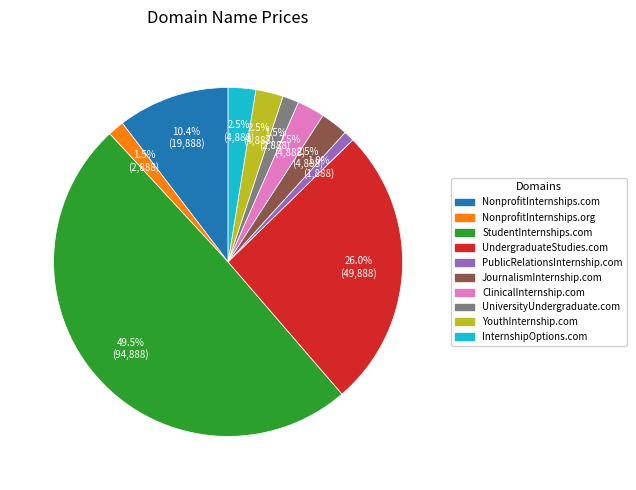

What is the ratio of the value at ClinicalInternship.com to the value at YouthInternship.com?

1.0